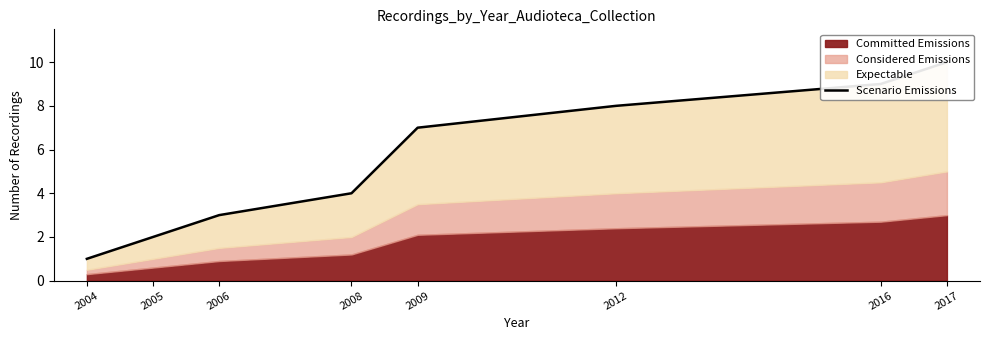

Reading left to right, list all the values displayed in this chart.

1	2	3	4	7	8	9	10